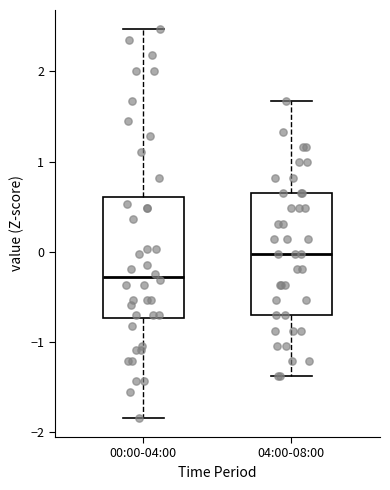

Reading left to right, transcribe this box plot: for each box, give where its median line is, the range the box spans, and where its two whiskers end, as read against the y-axis. The values are not printed on the chart, so give them approximately, as read against the axis.

00:00-04:00: median -0.3, box -0.7 to 0.6, whiskers -1.8 to 2.5
04:00-08:00: median 0.0, box -0.7 to 0.7, whiskers -1.4 to 1.7